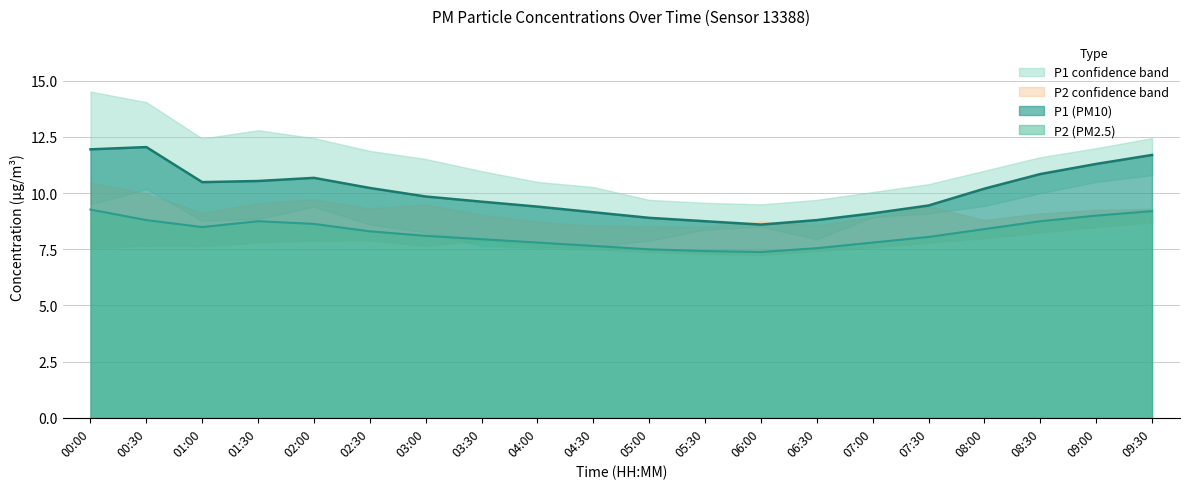

At which label is P1_upper closest to 12?

09:00